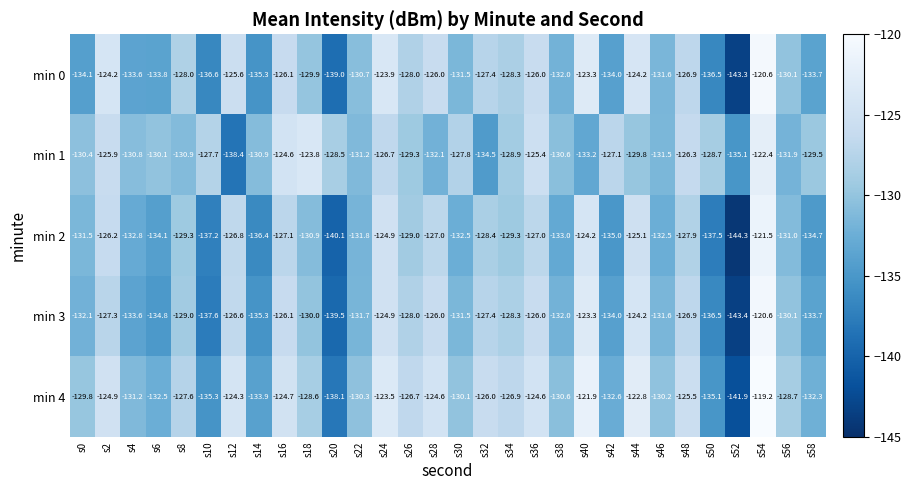

What is the average value of the min 1 series?

-129.5